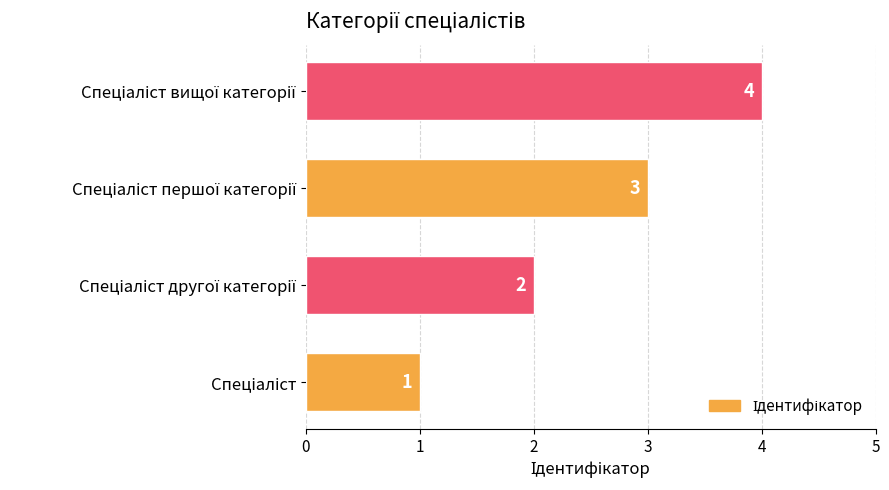

Count the values in the range 2 to 4.

3